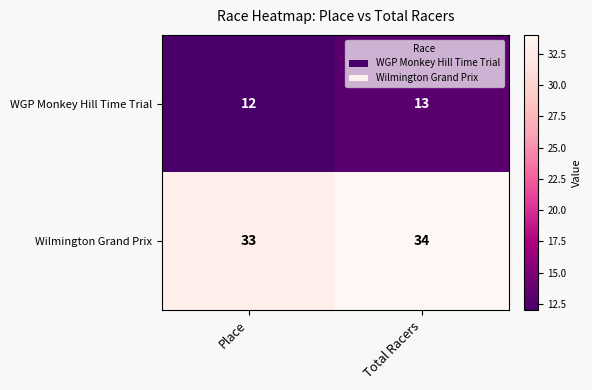

Read the WGP Monkey Hill Time Trial value at Place.

12